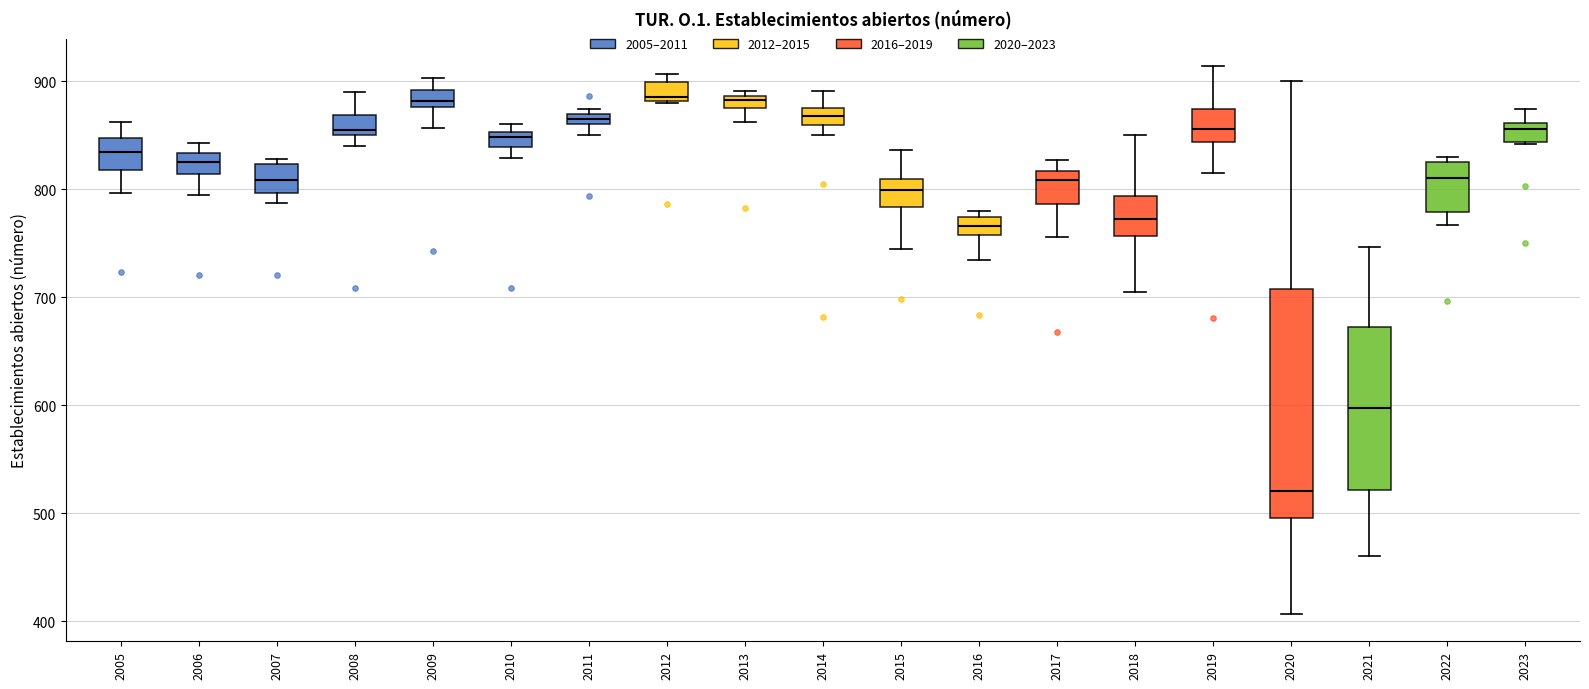

Comparing the boxes themselves (not the whiskers), which one is the tallest?

2020